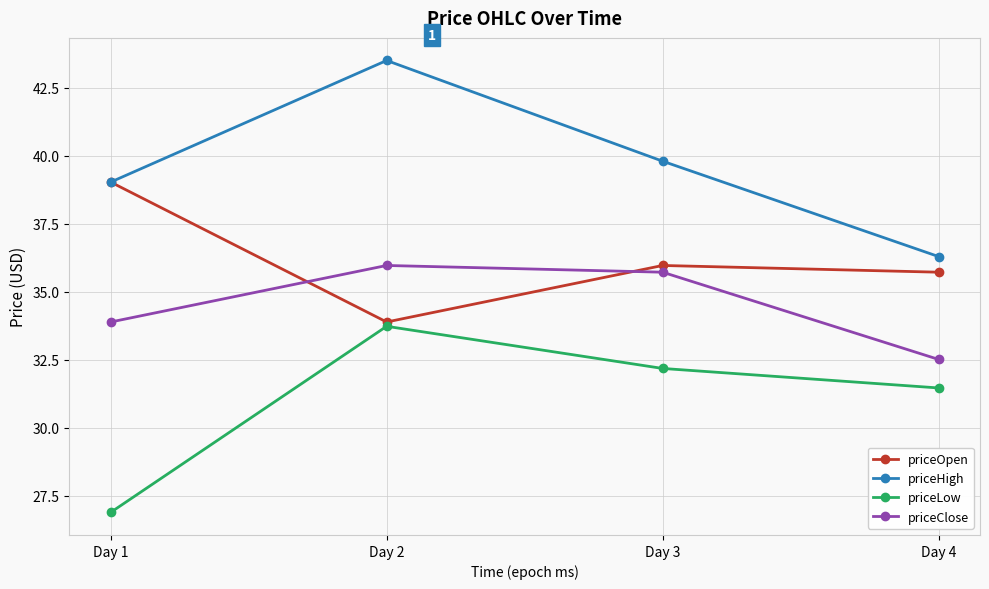

What is the smallest value displayed?

26.9